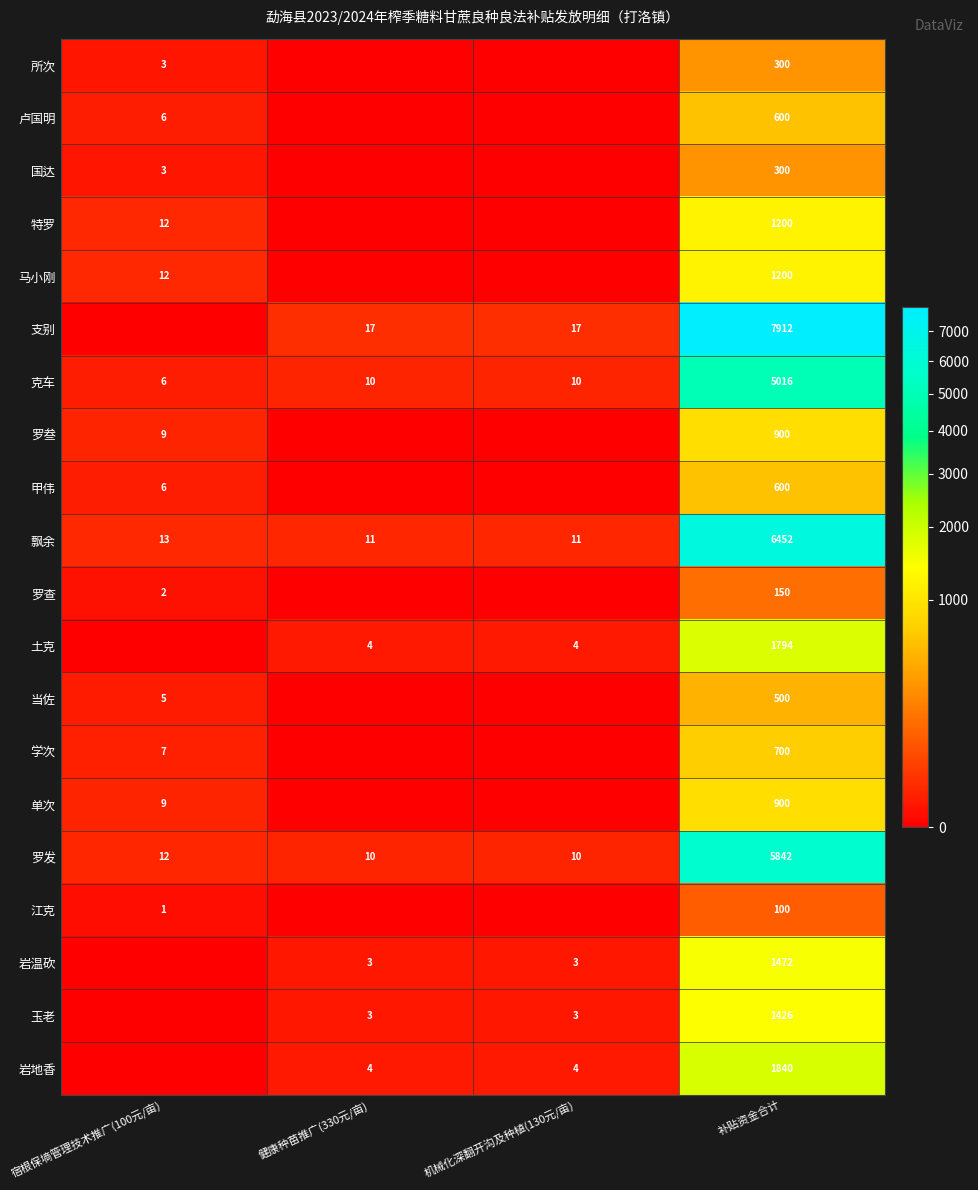

What is the spread (max minus min) of values at 机械化深翻开沟及种植(130元/亩)?

17.2